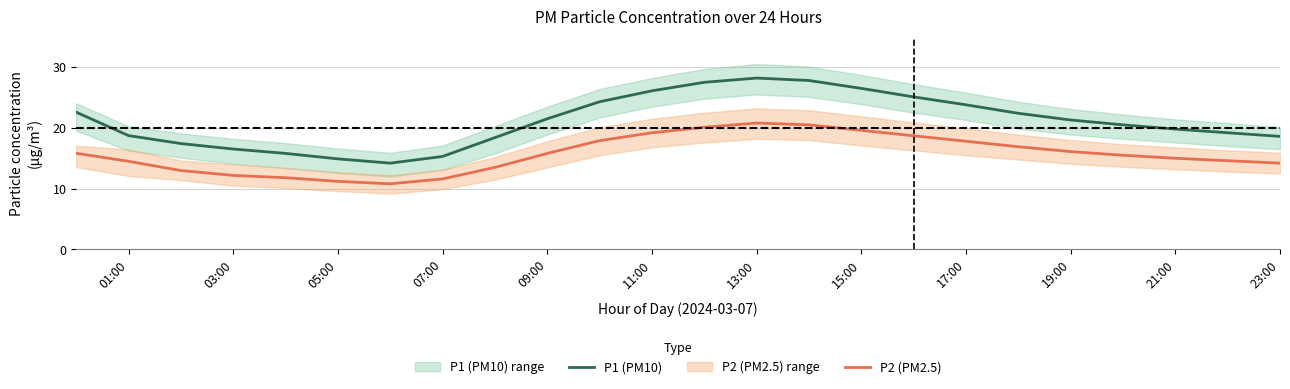

What are all the series names shown in the legend?

P1 (PM10), P2 (PM2.5)